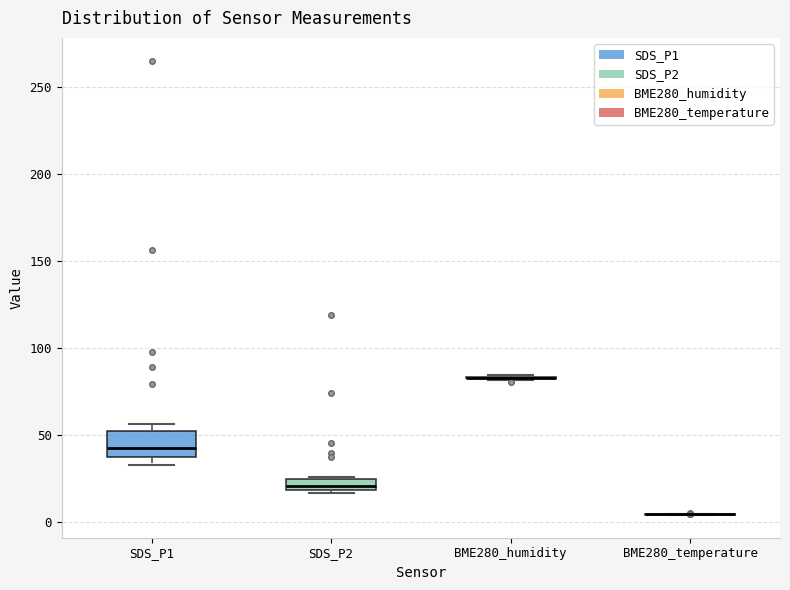

Comparing the boxes themselves (not the whiskers), which one is the tallest?

SDS_P1